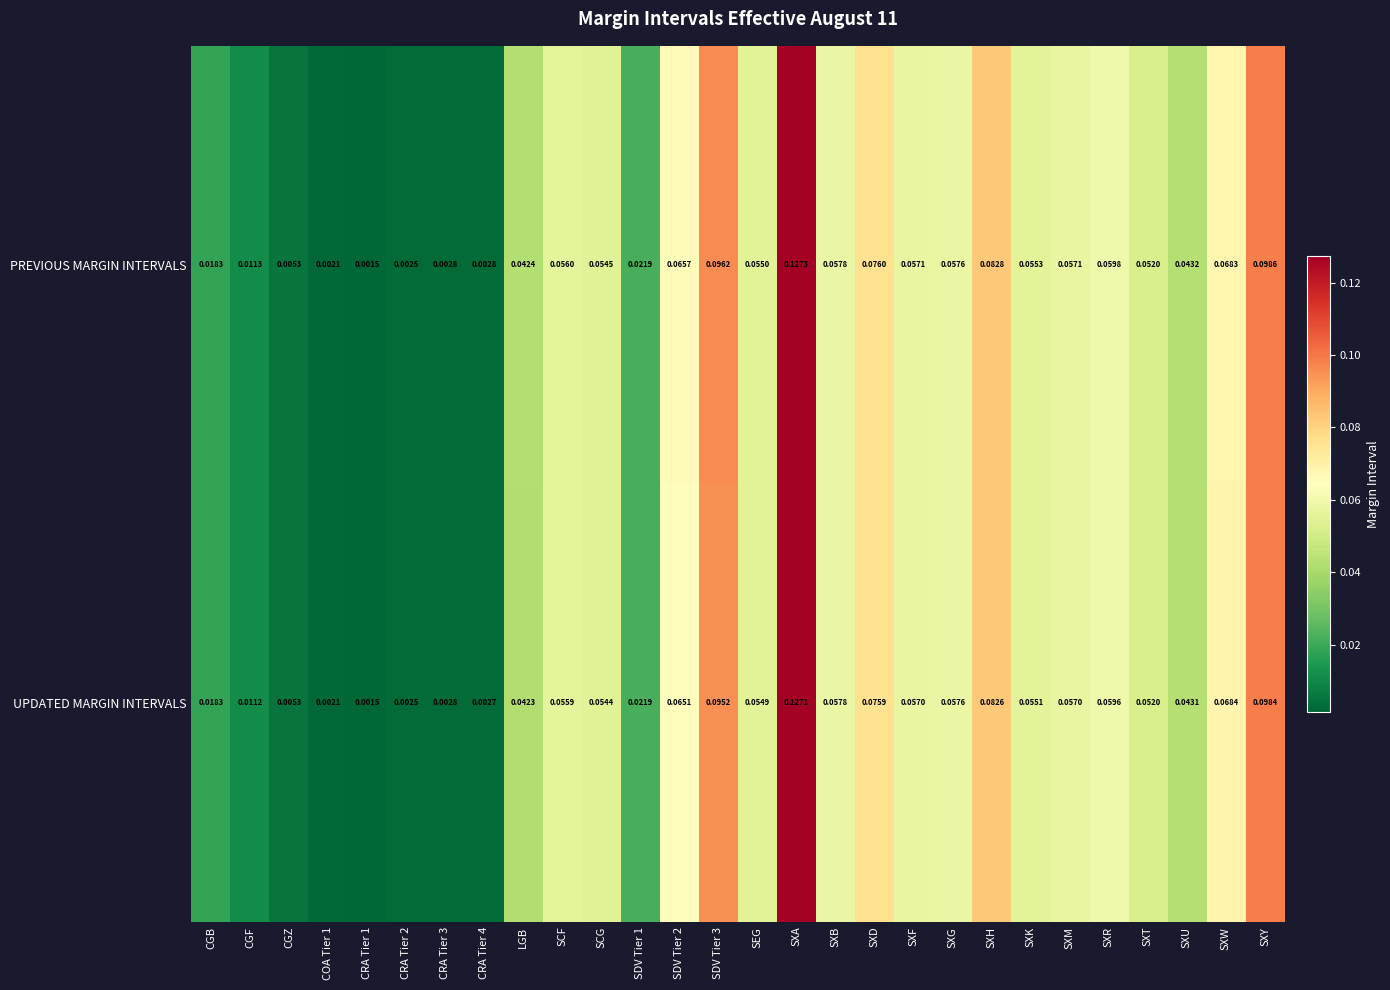

Which series has the largest total across all categories?

PREVIOUS MARGIN INTERVALS